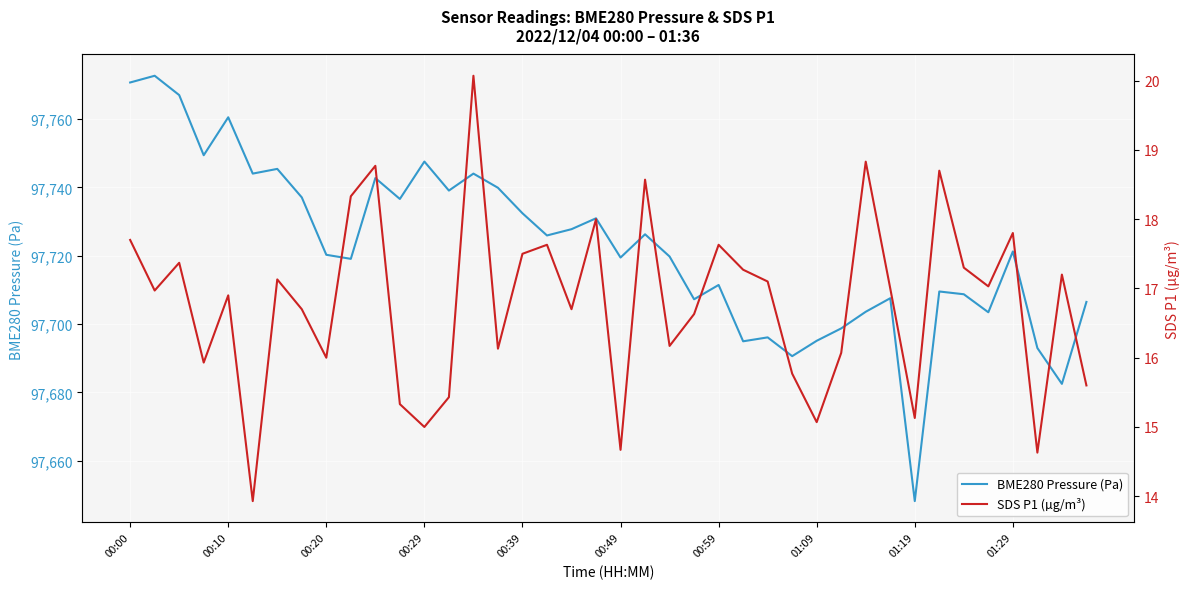

At which label does BME280 Pressure (Pa) reach its minimum?

01:19